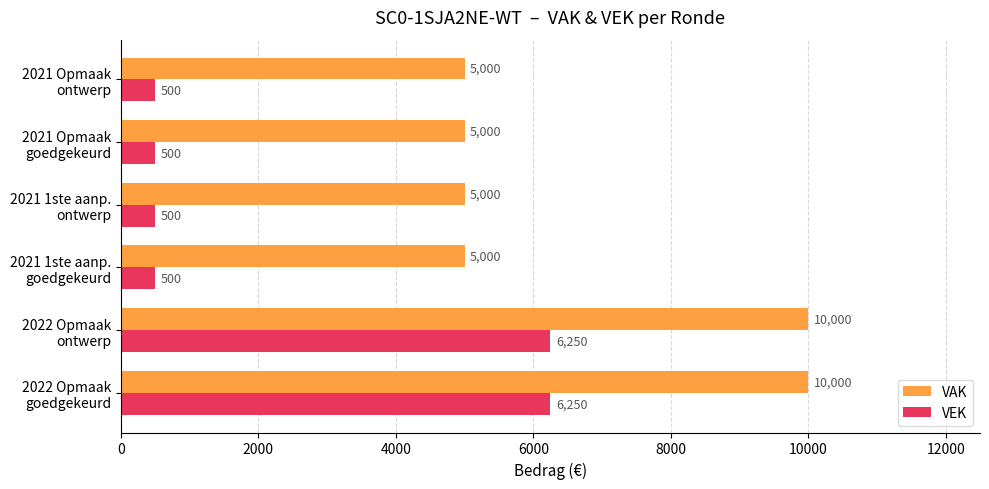

Which series has the widest spread of values?

VEK